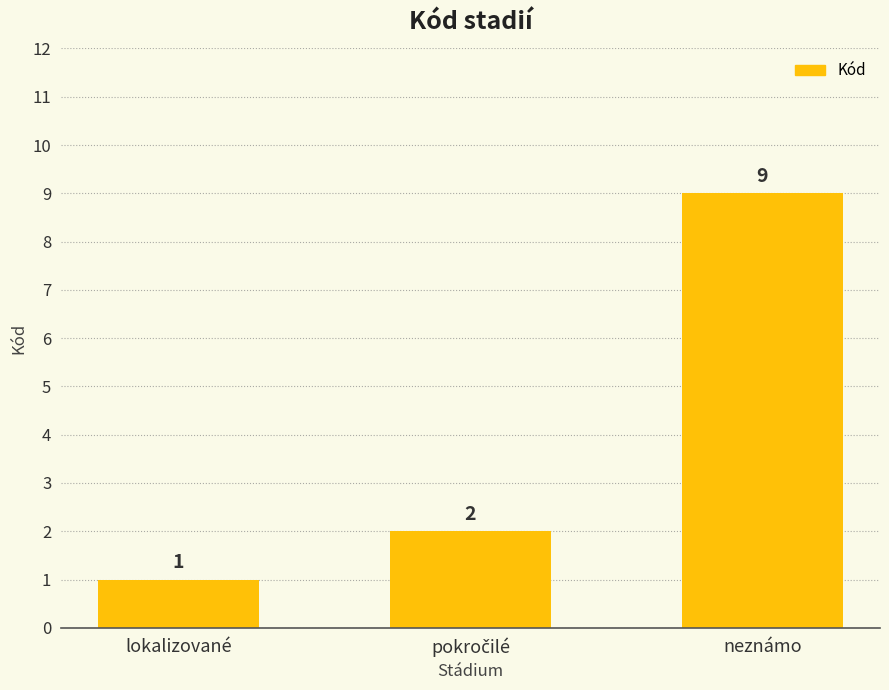

What is the change in value from lokalizované to neznámo?

+8